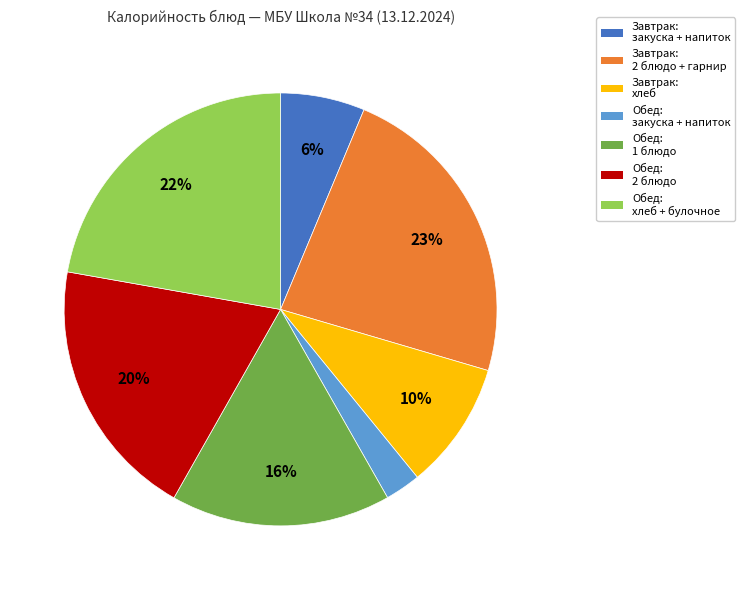

Which has a higher value, Обед: 2 блюдо or Обед: закуска + напиток?

Обед: 2 блюдо